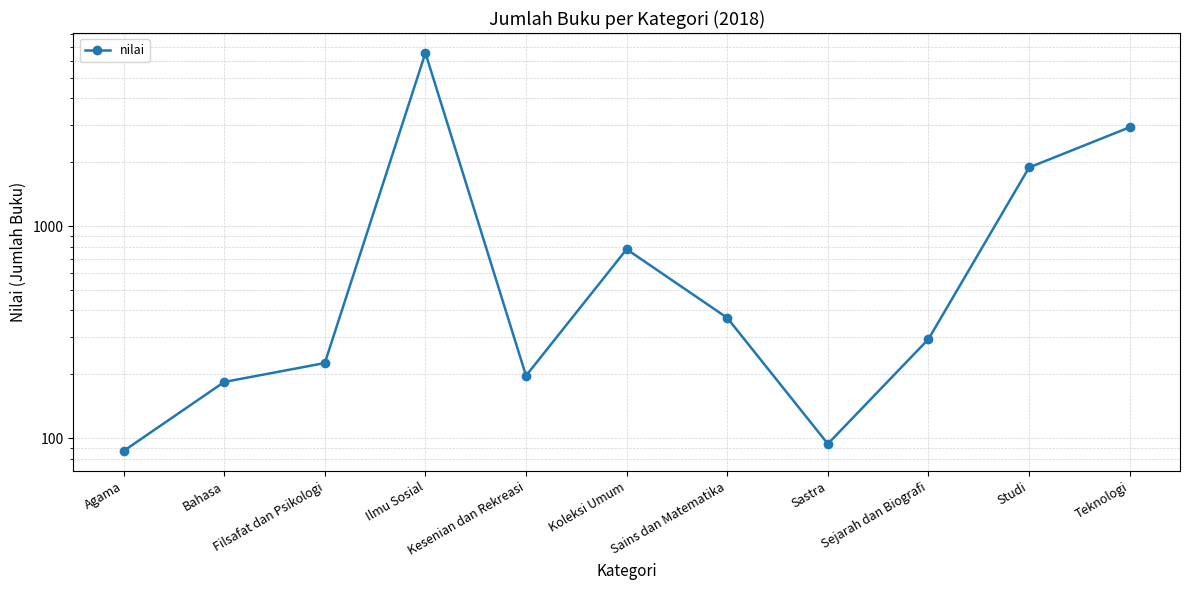

What is the maximum value shown in the chart?

6543